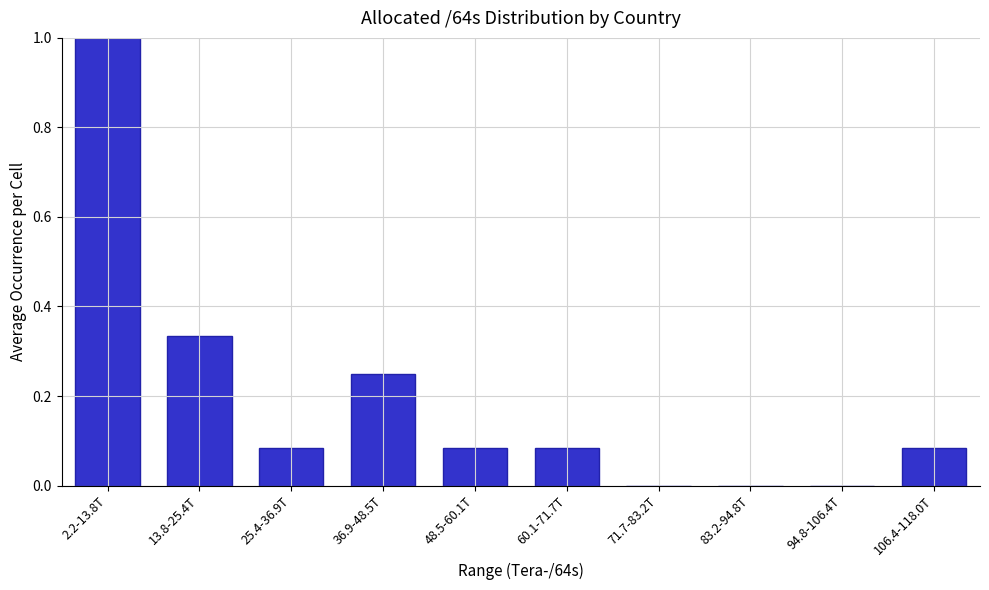

True or false: the data shows 0.1 at 13.8-25.4T.

False